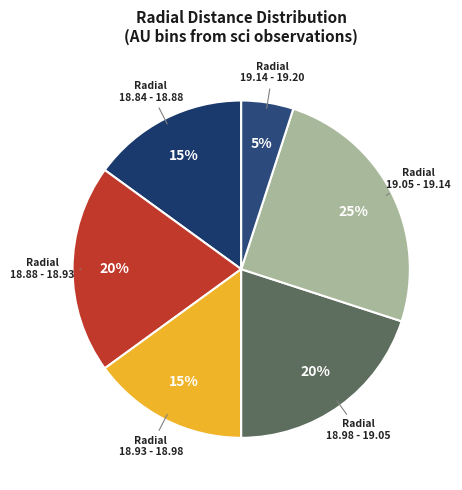

How many segments does this pie chart have?

6